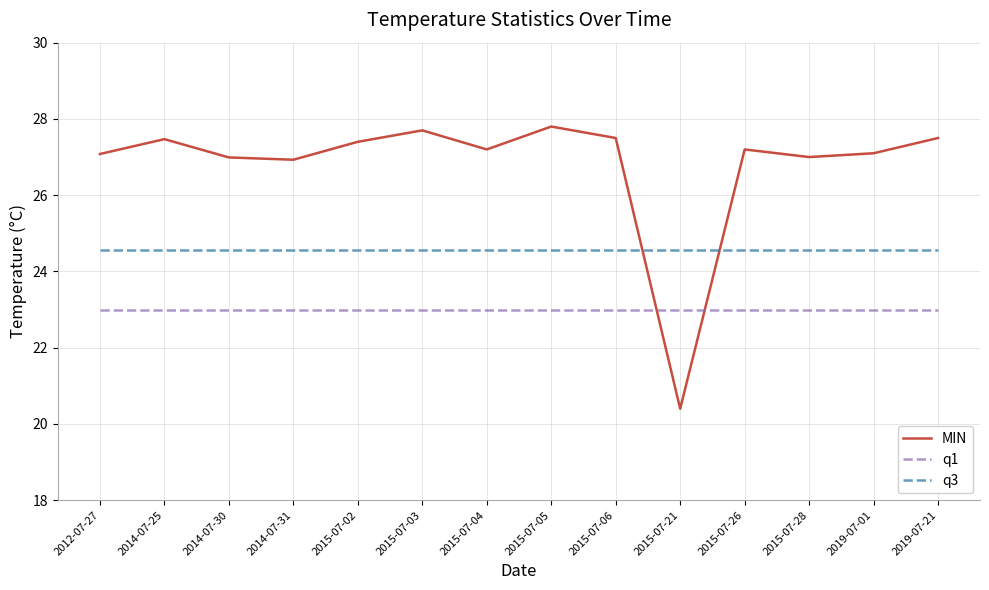

Is the value of q3 at 2014-07-30 greater than the value of q1 at 2015-07-04?

Yes